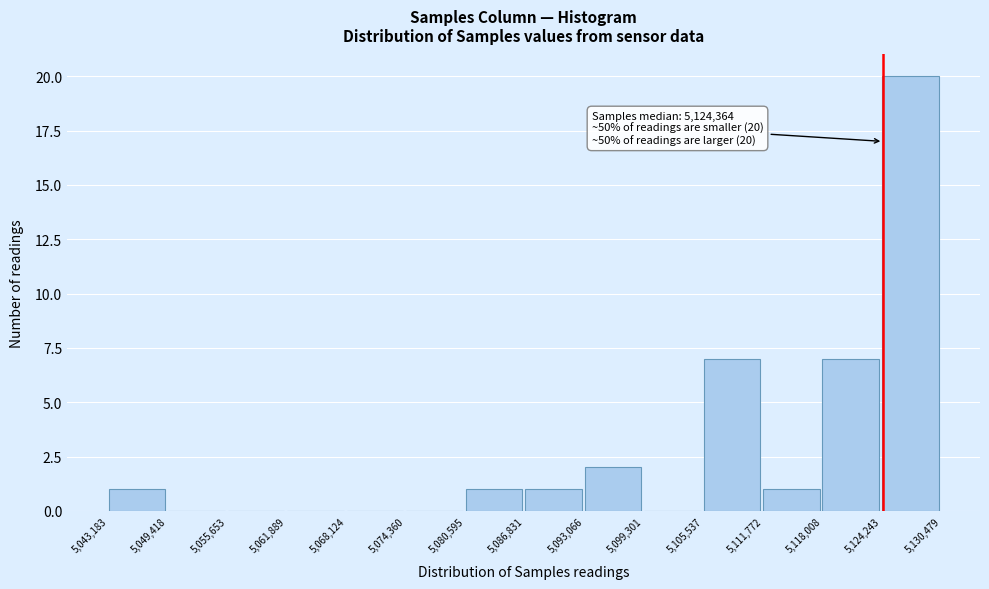

Over which range of the x-axis is the bar tallest?

5,124,243 to 5,130,479